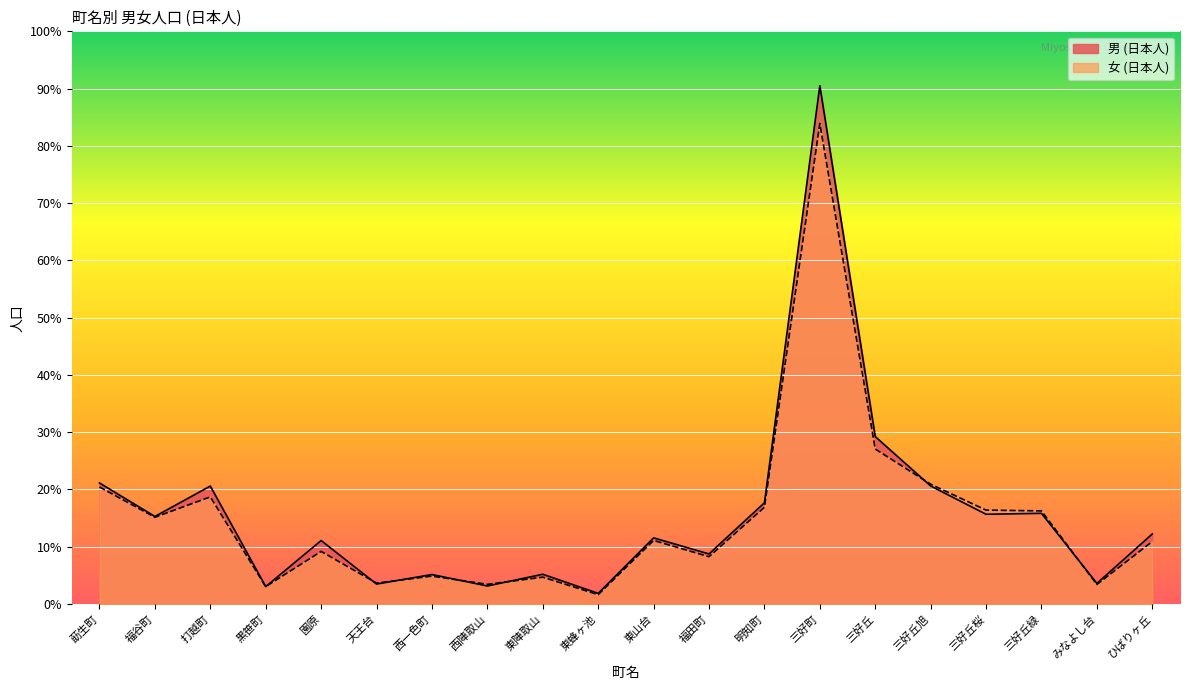

True or false: 男 (日本人) and 女 (日本人) cross at least once.

True